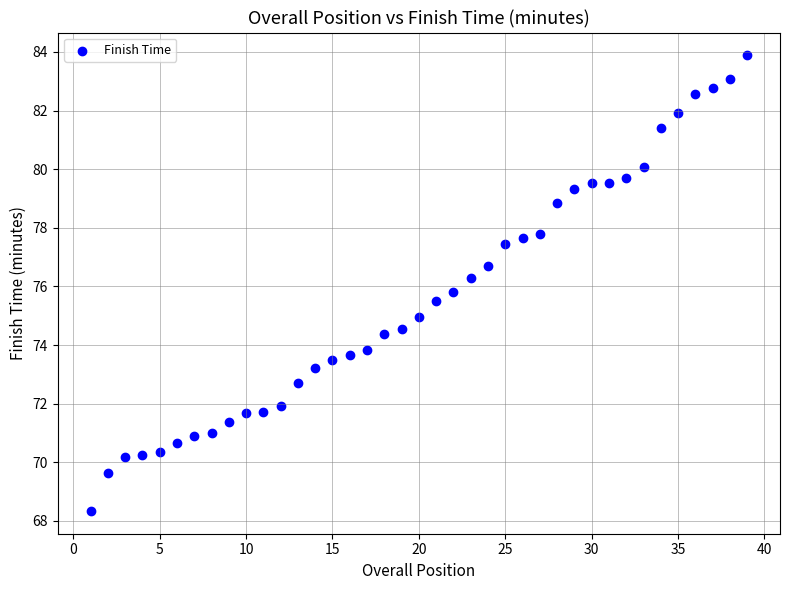

What is the range of X values (max minus min)?

38.0